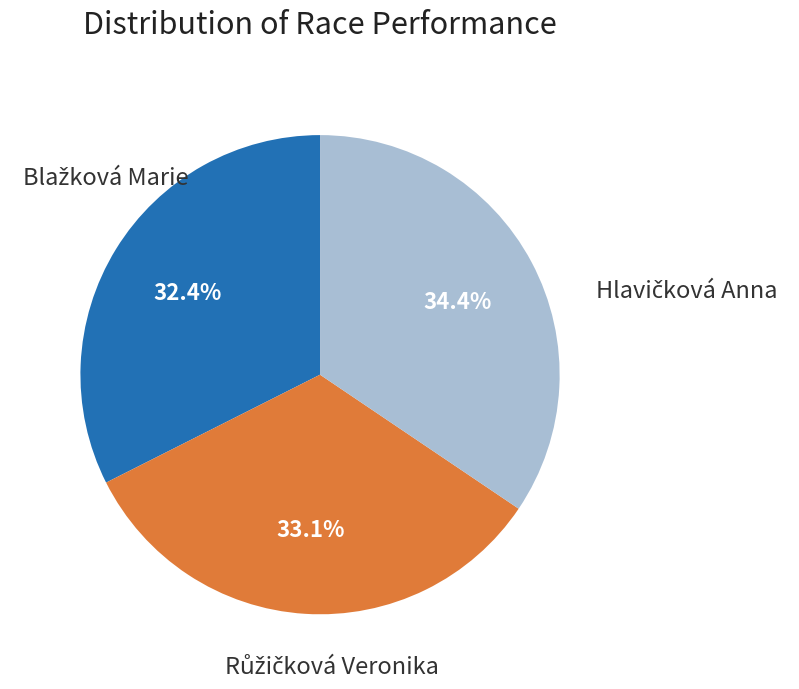

Is Růžičková Veronika the majority of the pie?

No